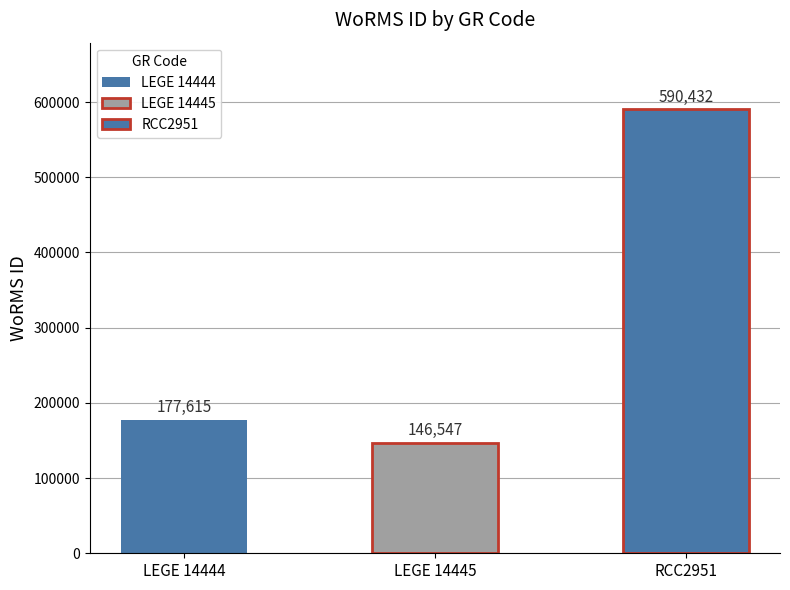

What is the label of the 1st bar from the left?

LEGE 14444